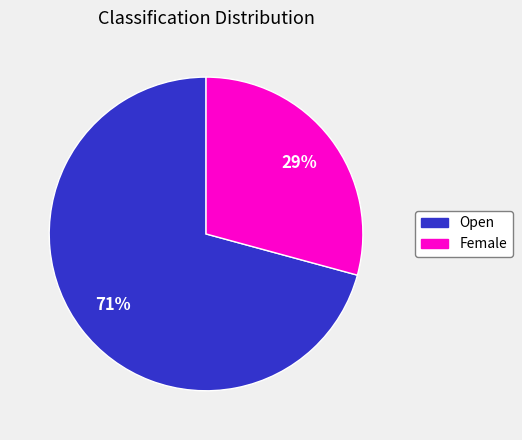

Which category has the smallest portion of the pie?

Female